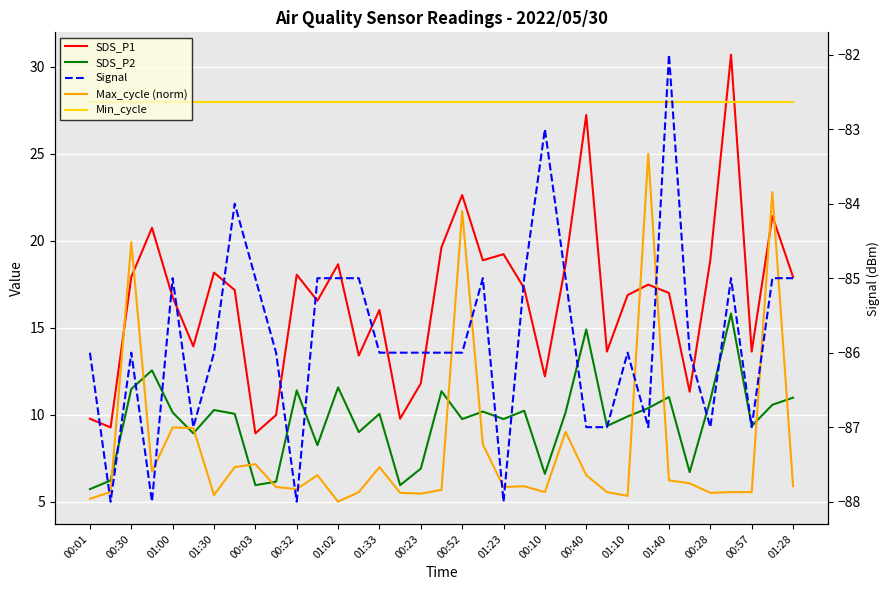

What is the value of the SDS_P2 point at the 12th from the left?

8.2